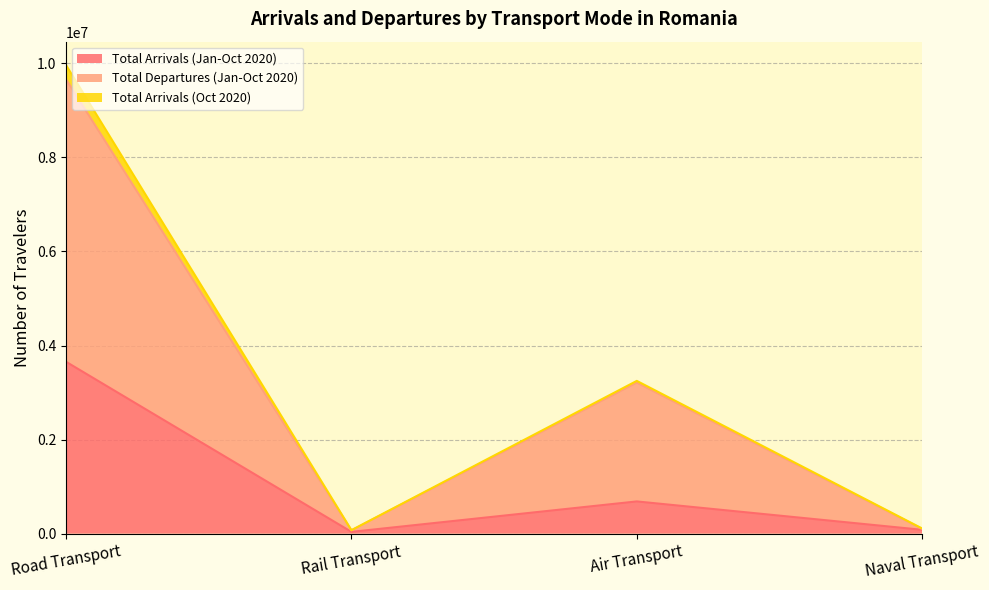

Is the value of Total Departures (Jan-Oct 2020) at Road Transport greater than the value of Total Arrivals (Jan-Oct 2020) at Rail Transport?

Yes